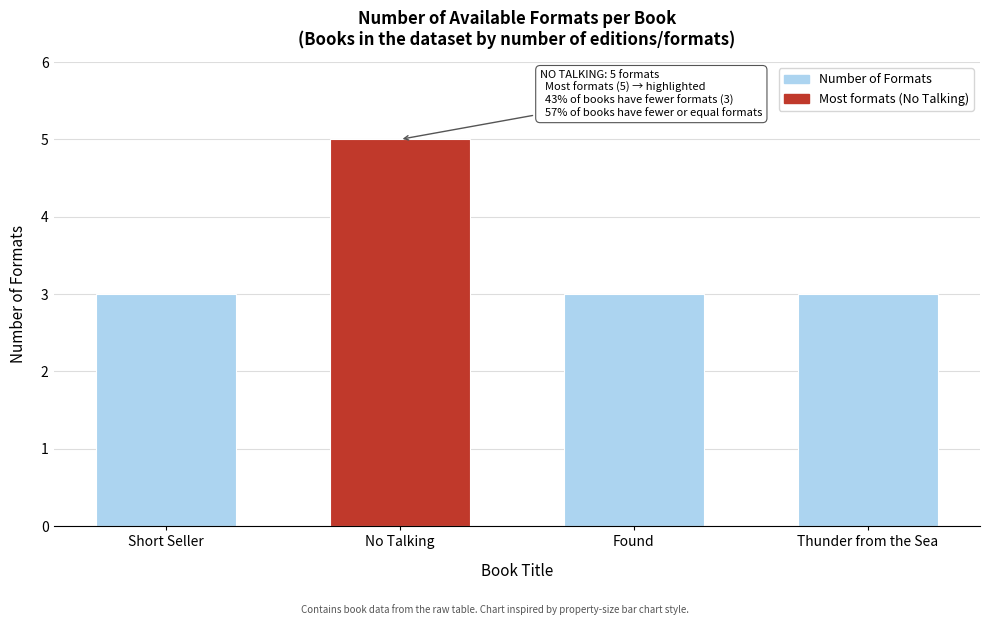

How many series are shown in this chart?

1